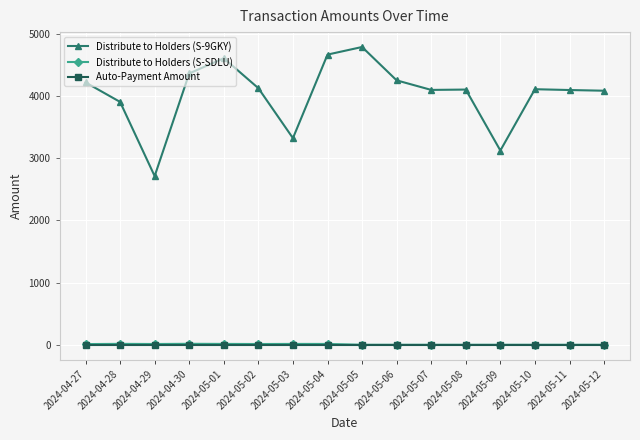

Where does the Distribute to Holders (S-SDLU) series first go above 10?

2024-04-27